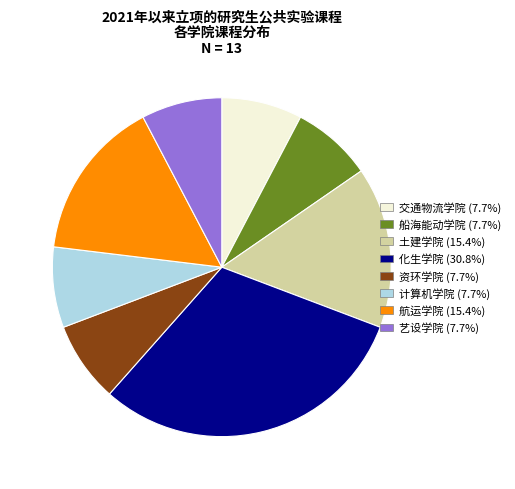

Which category has the biggest portion of the pie?

化生学院